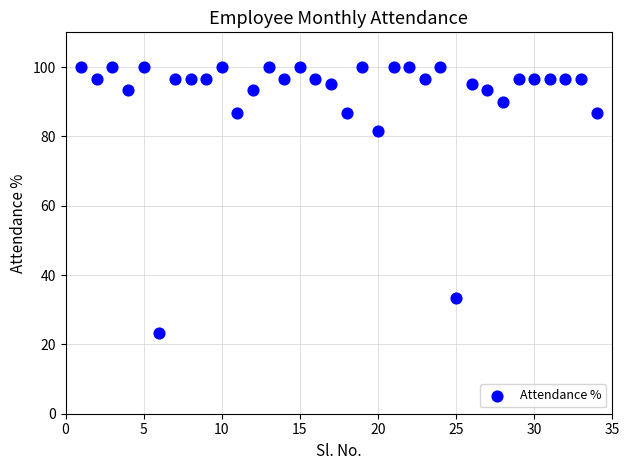

What is the range of X values (max minus min)?

33.0